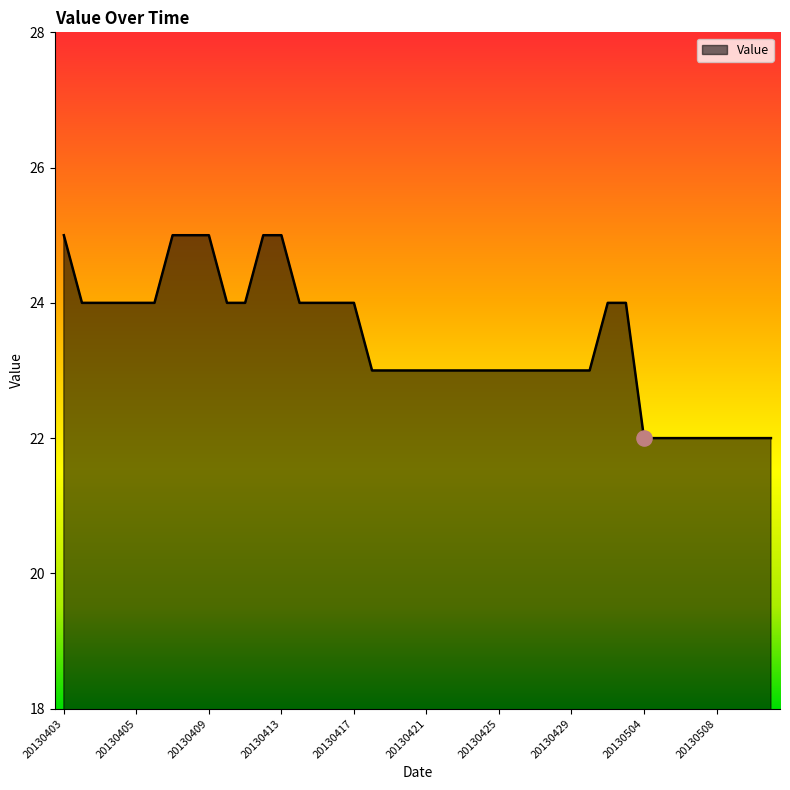

What is the minimum value shown in the chart?

22